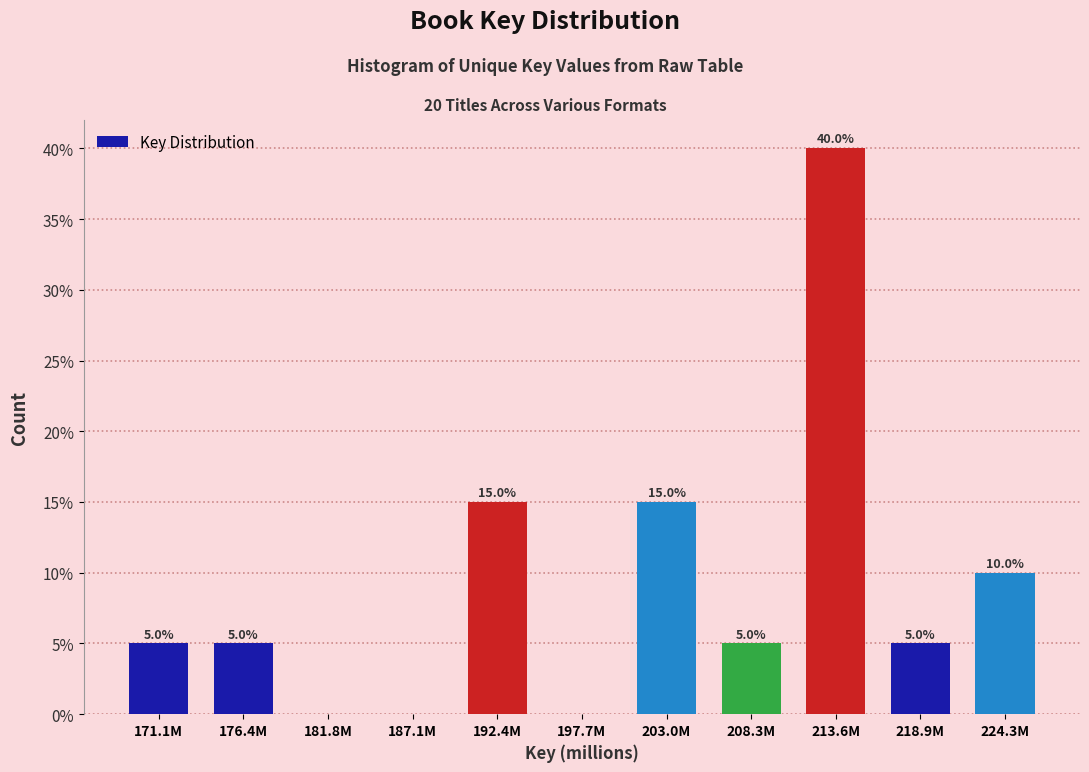

Reading left to right, extract all data points from this chart.

171.1M=5	176.4M=5	181.8M=0	187.1M=0	192.4M=15	197.7M=0	203.0M=15	208.3M=5	213.6M=40	218.9M=5	224.3M=10